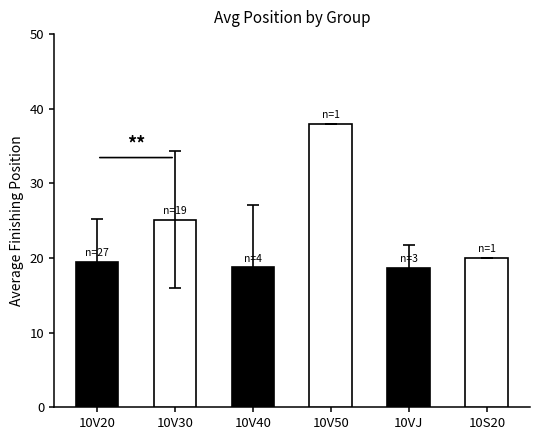

The value at 10V50 is 38.0. True or false?

True